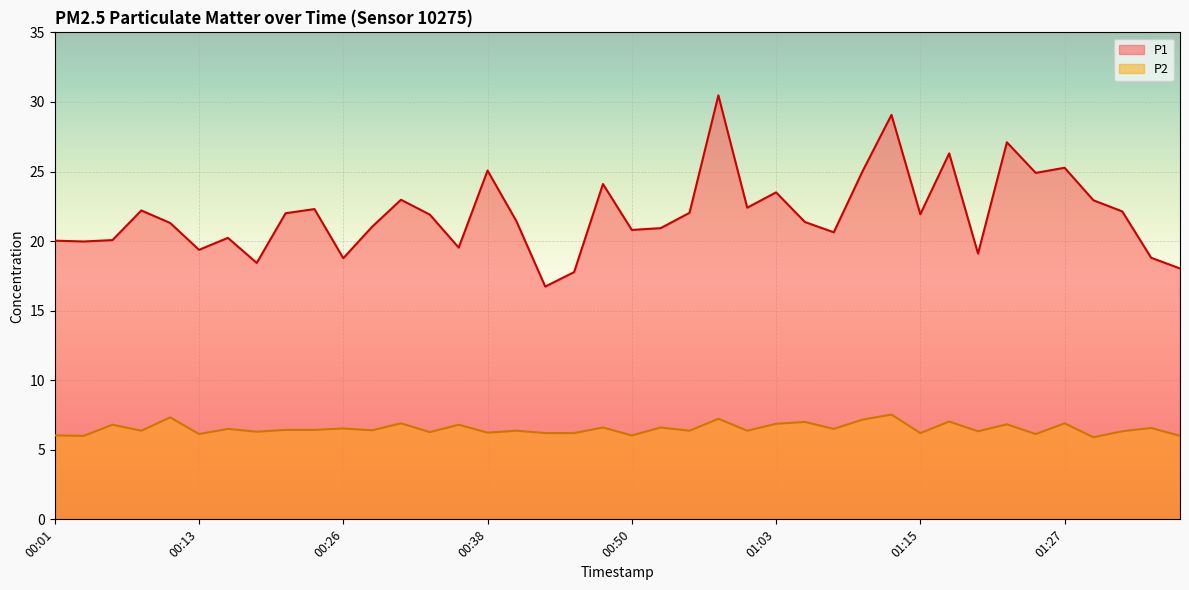

Read the P1 value at 00:08.

22.2